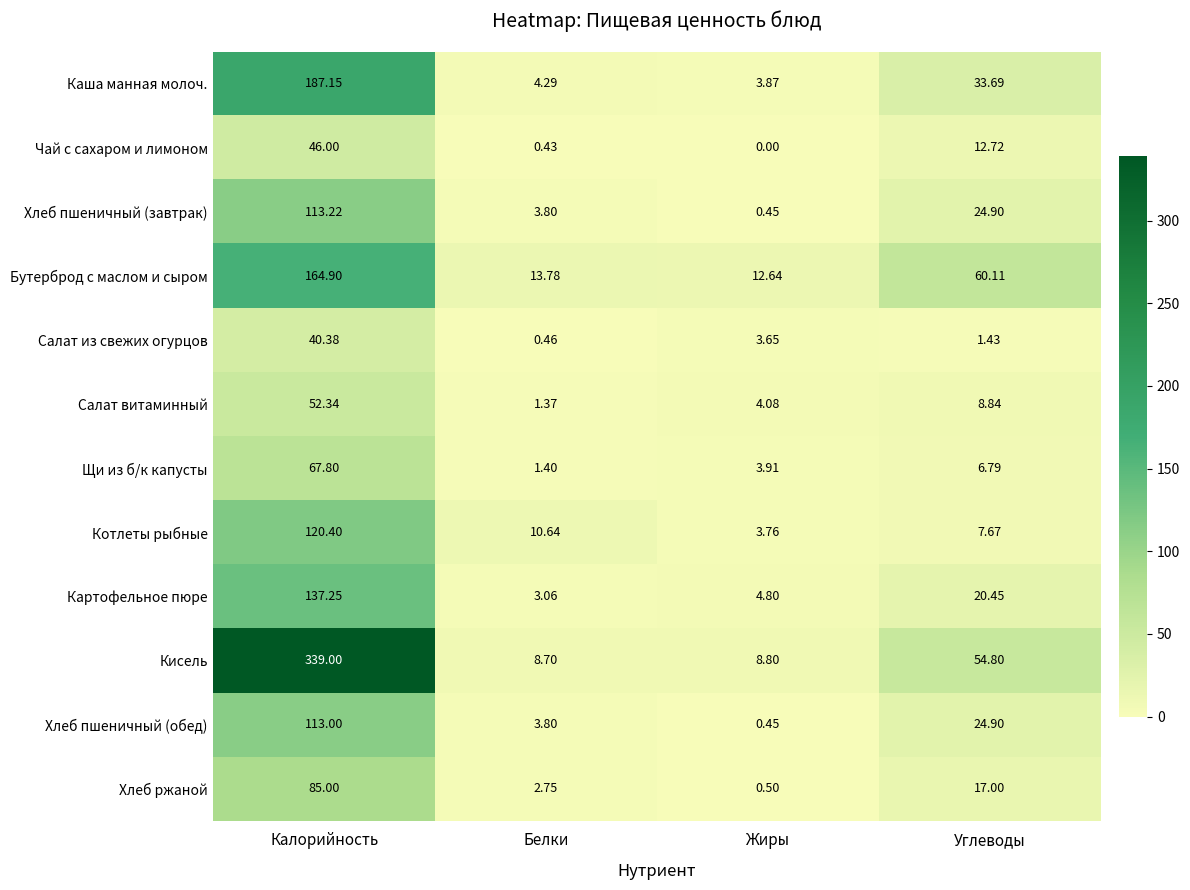

Between Калорийность and Белки, which series saw the biggest shift?

Кисель